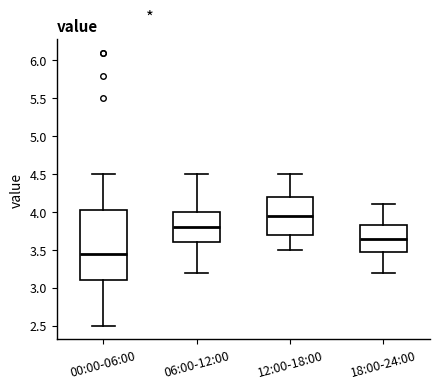

Which box is the tallest, from its lower edge to its upper edge?

00:00-06:00